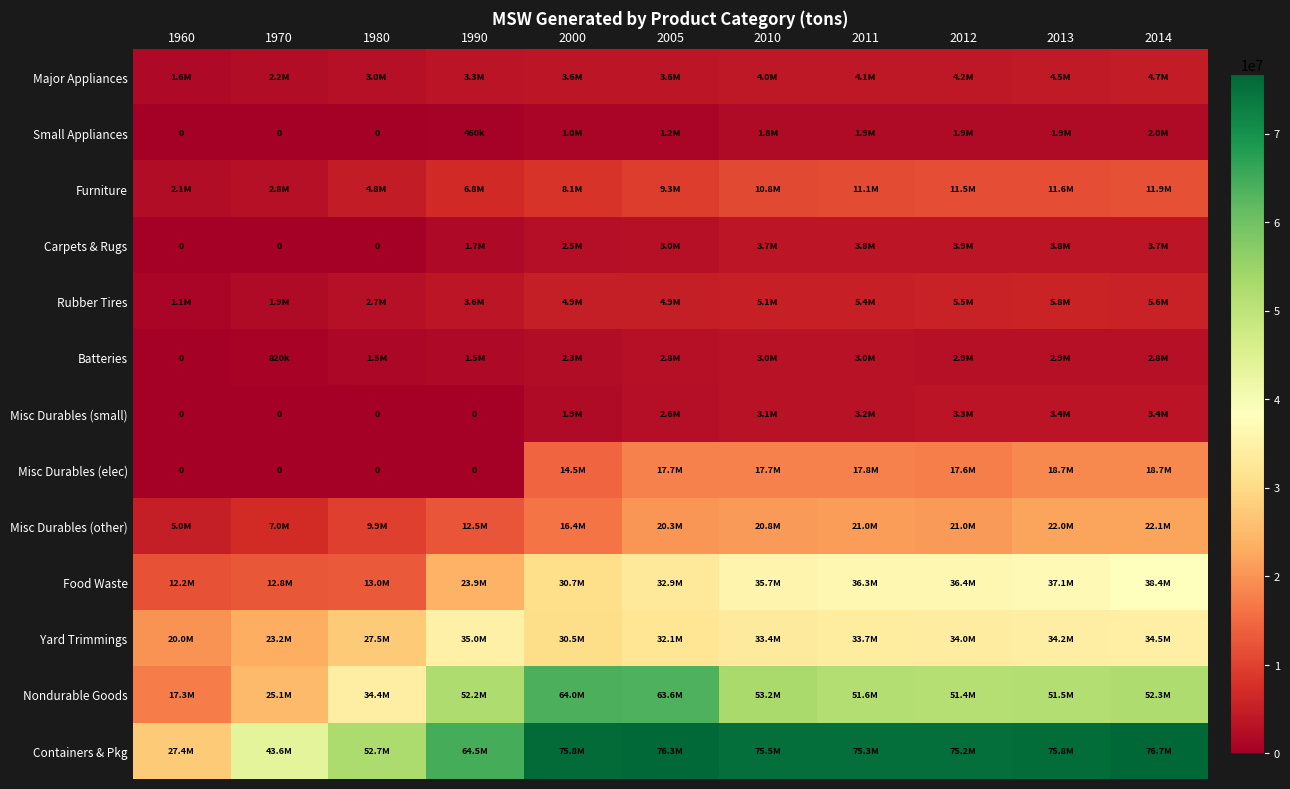

Read the Batteries value at 1970.

820000